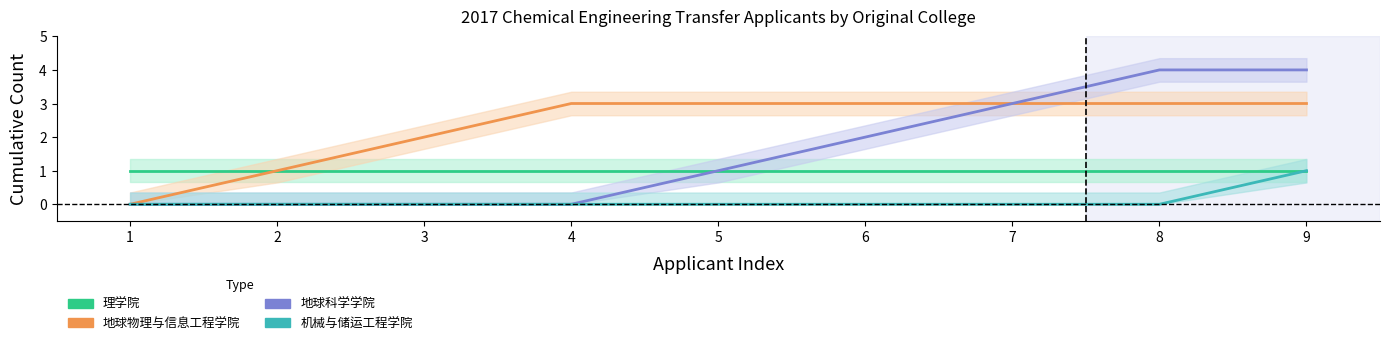

True or false: 机械与储运工程学院 and 理学院 cross at least once.

False